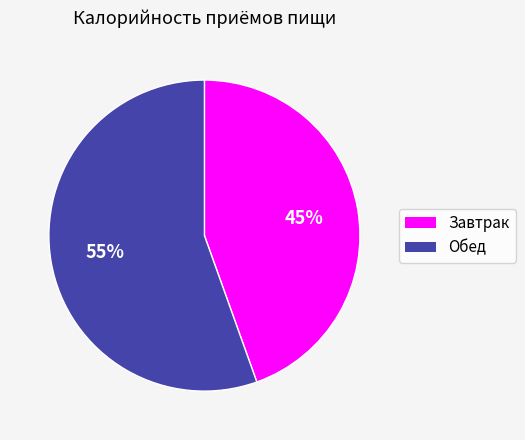

How many segments does this pie chart have?

2